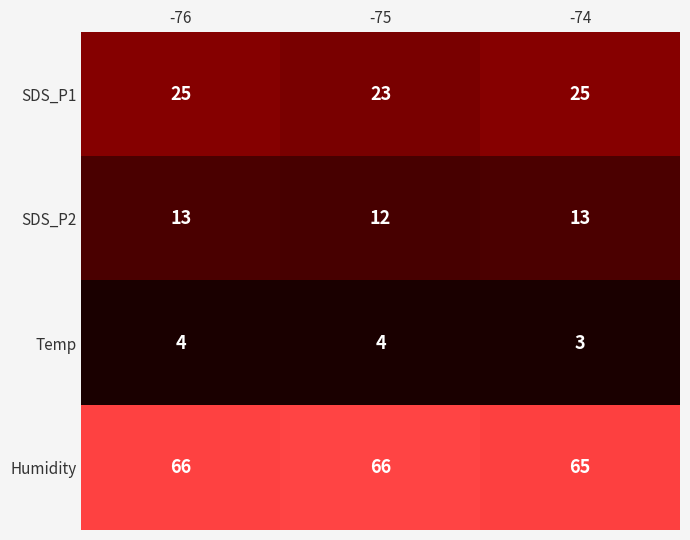

Rank the series at -75 from highest to lowest value.

Humidity, SDS_P1, SDS_P2, Temp